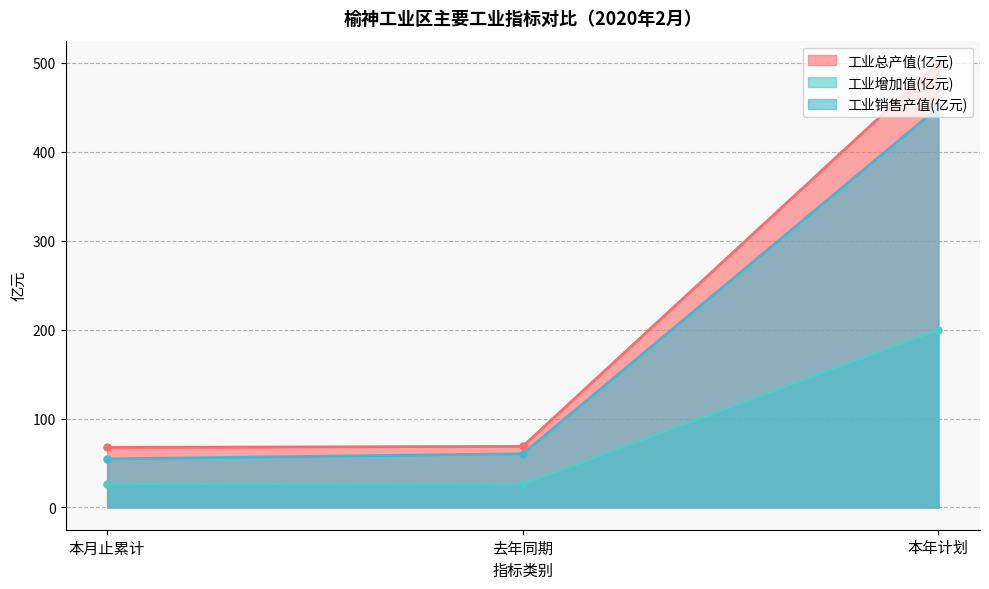

Is the value of 工业增加值(亿元) at 本月止累计 greater than the value of 工业总产值(亿元) at 本年计划?

No